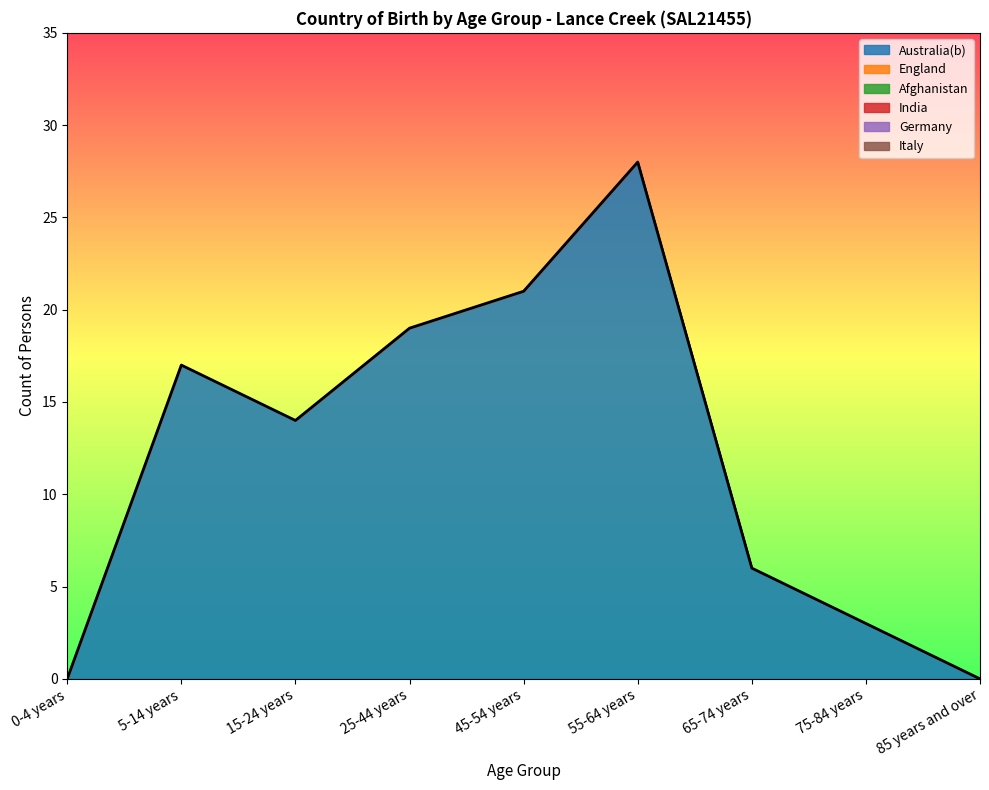

At how many categories does at least one series exceed 20?

2